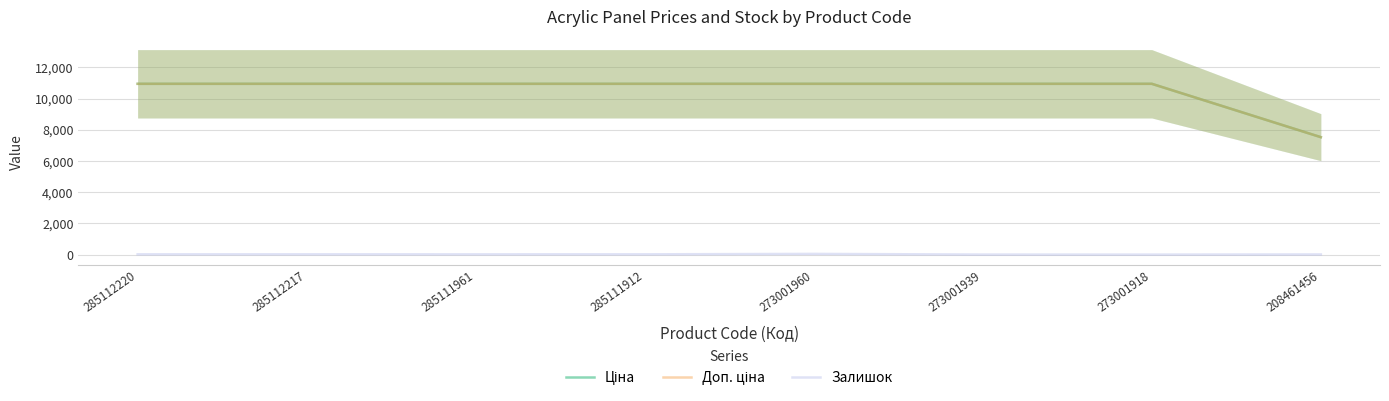

What is the value of the Ціна point at the 2nd from the left?

10952.0